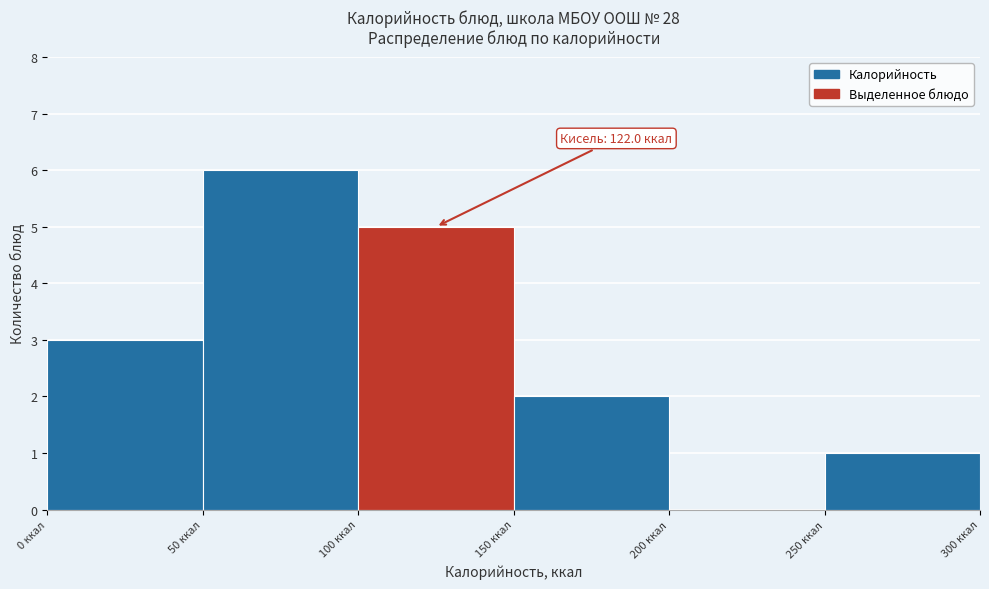

Over which range of the x-axis is the bar tallest?

50 to 100